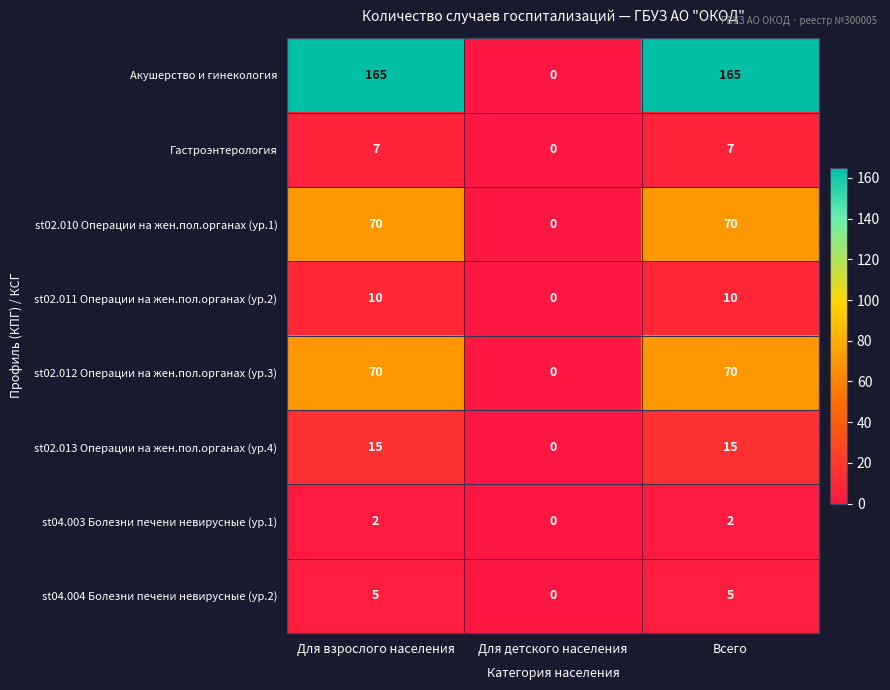

Reading left to right, what are all the values shown in this chart?

Акушерство и гинекология: Для взрослого населения=165	Для детского населения=0	Всего=165
Гастроэнтерология: Для взрослого населения=7	Для детского населения=0	Всего=7
st02.010 Операции на жен.пол.органах (ур.1): Для взрослого населения=70	Для детского населения=0	Всего=70
st02.011 Операции на жен.пол.органах (ур.2): Для взрослого населения=10	Для детского населения=0	Всего=10
st02.012 Операции на жен.пол.органах (ур.3): Для взрослого населения=70	Для детского населения=0	Всего=70
st02.013 Операции на жен.пол.органах (ур.4): Для взрослого населения=15	Для детского населения=0	Всего=15
st04.003 Болезни печени невирусные (ур.1): Для взрослого населения=2	Для детского населения=0	Всего=2
st04.004 Болезни печени невирусные (ур.2): Для взрослого населения=5	Для детского населения=0	Всего=5